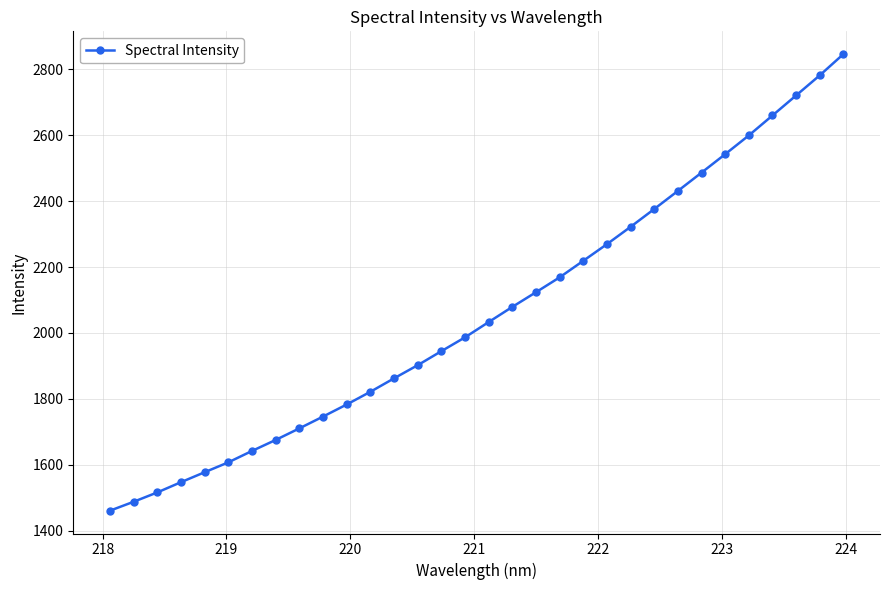

What is the difference between the maximum and second lowest values?

1358.9